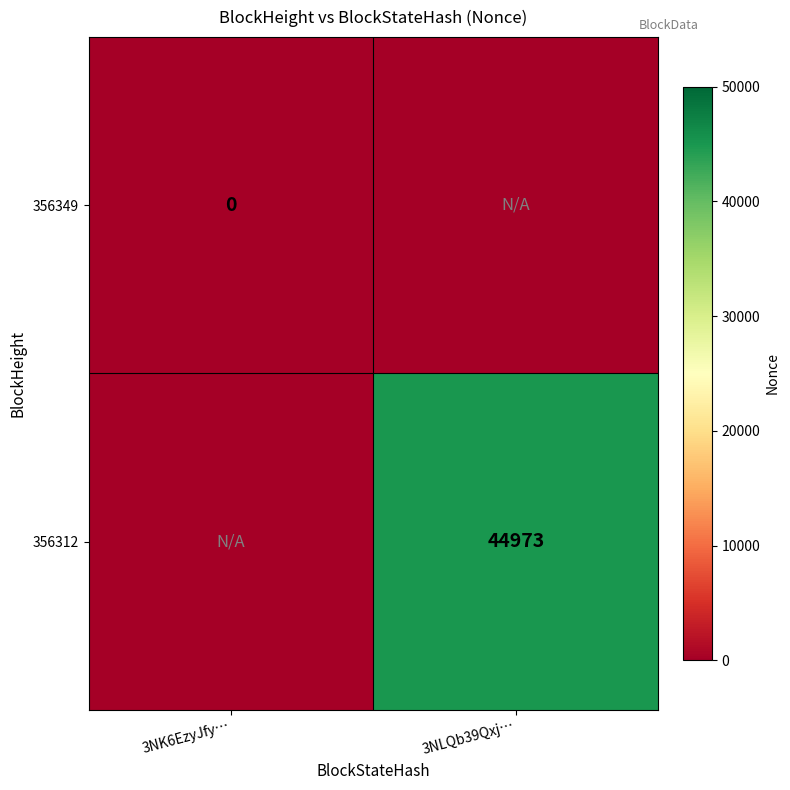

Is the value of 356349 at 3NK6EzyJfy… greater than the value of 356312 at 3NLQb39Qxj…?

No